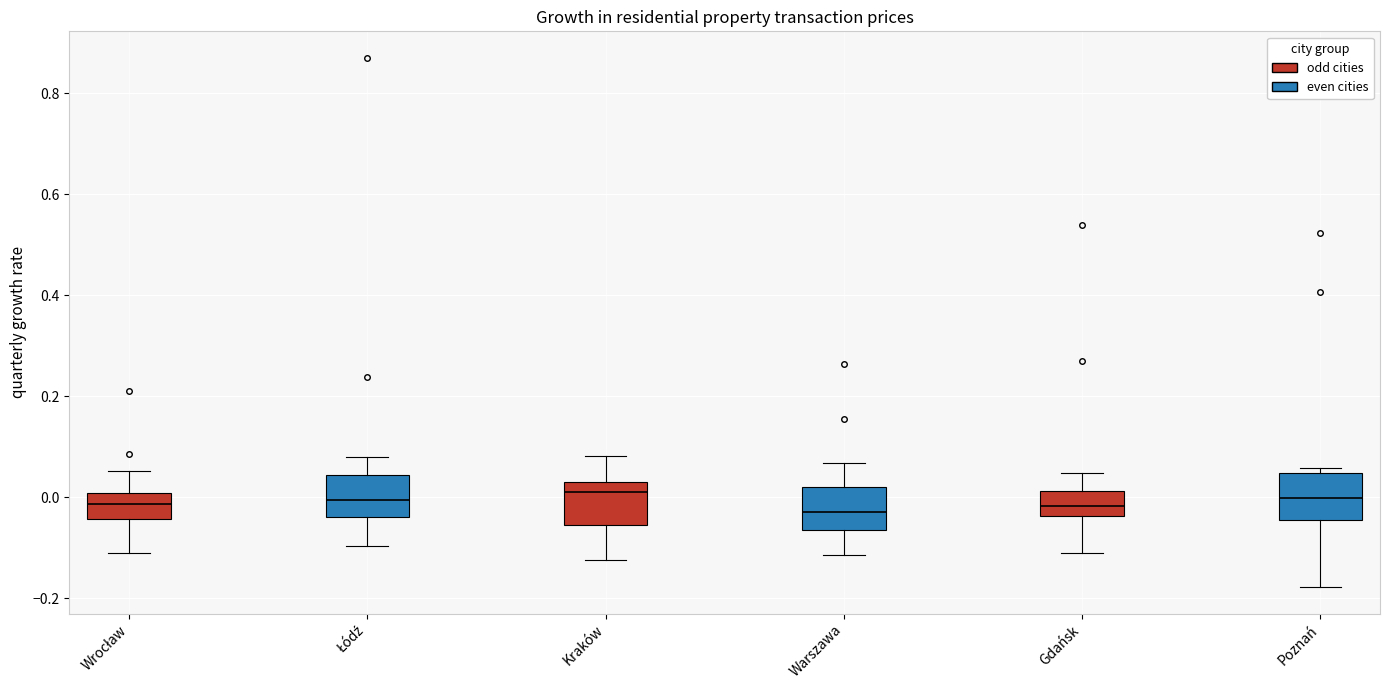

Reading left to right, read every box against the y-axis: the position of its median line, the range the box covers, and the ends of its whiskers. The values are not printed on the chart, so give them approximately, as read against the axis.

Wrocław: median -0.02, box -0.04 to 0.00, whiskers -0.12 to 0.06
Łódź: median 0.00, box -0.04 to 0.04, whiskers -0.10 to 0.08
Kraków: median 0.00, box -0.06 to 0.04, whiskers -0.12 to 0.08
Warszawa: median -0.02, box -0.06 to 0.02, whiskers -0.12 to 0.06
Gdańsk: median -0.02, box -0.04 to 0.02, whiskers -0.12 to 0.04
Poznań: median 0.00, box -0.04 to 0.04, whiskers -0.18 to 0.06